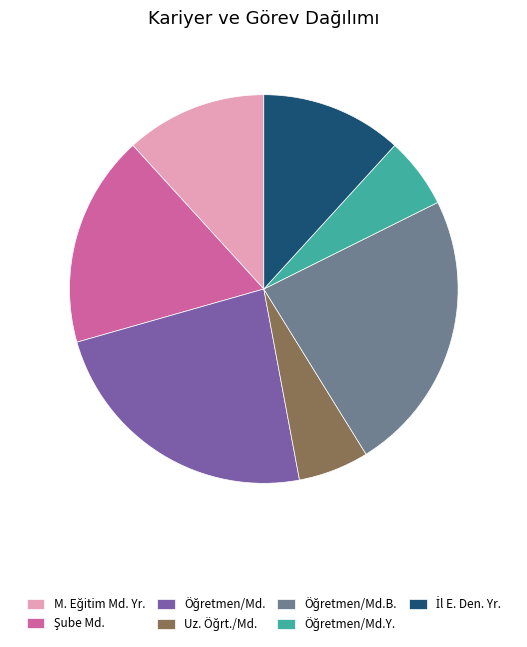

Is there any slice that represents more than half of the pie?

No